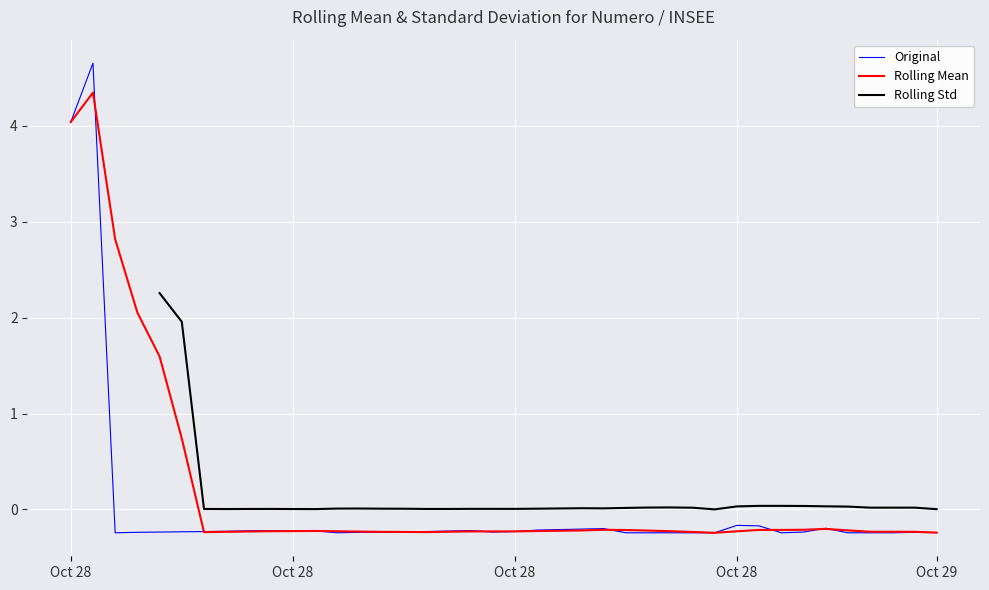

Where is the first local maximum for Original?

Oct 28